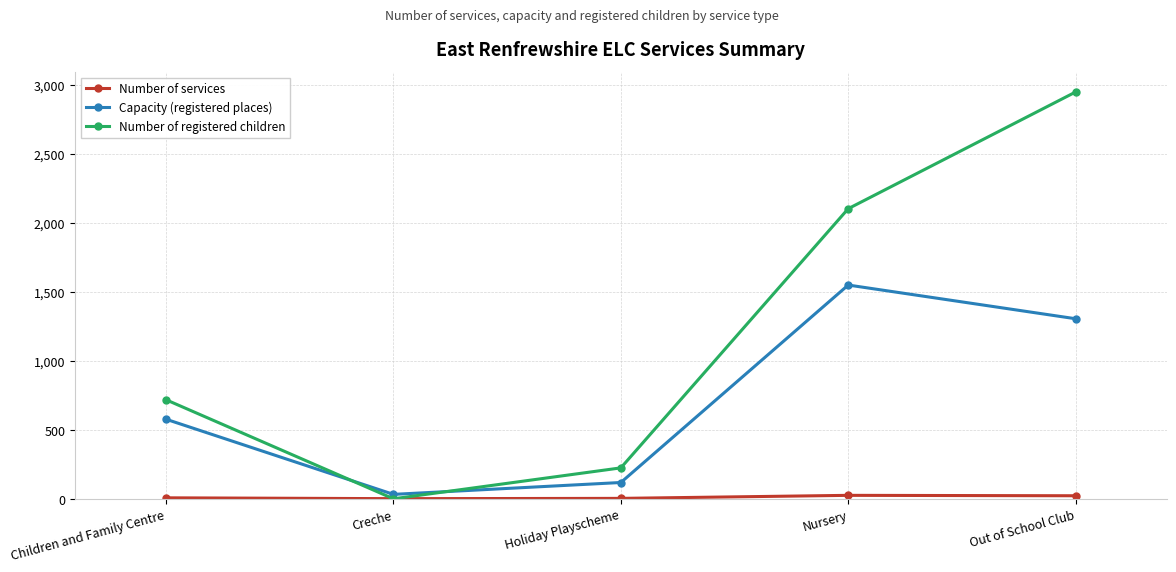

What is the value of the Capacity (registered places) point at the 4th from the left?

1548